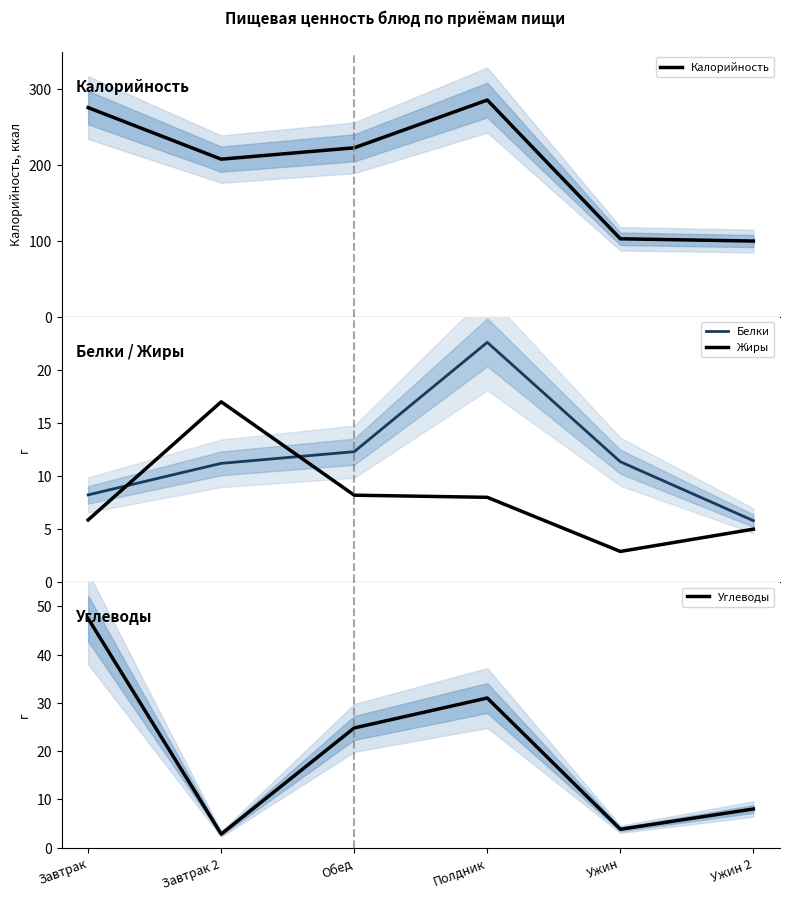

Is this an area chart (filled region under the line)?

No